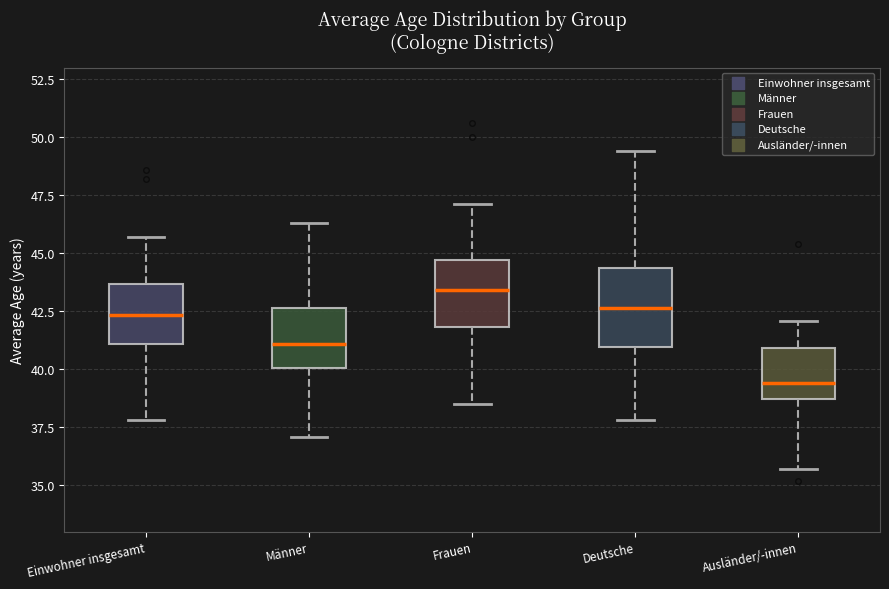

Reading left to right, transcribe this box plot: for each box, give where its median line is, the range the box spans, and where its two whiskers end, as read against the y-axis. The values are not printed on the chart, so give them approximately, as read against the axis.

Einwohner insgesamt: median 42.5, box 41.0 to 43.5, whiskers 38.0 to 45.5
Männer: median 41.0, box 40.0 to 42.5, whiskers 37.0 to 46.5
Frauen: median 43.5, box 42.0 to 44.5, whiskers 38.5 to 47.0
Deutsche: median 42.5, box 41.0 to 44.5, whiskers 38.0 to 49.5
Ausländer/-innen: median 39.5, box 38.5 to 41.0, whiskers 35.5 to 42.0